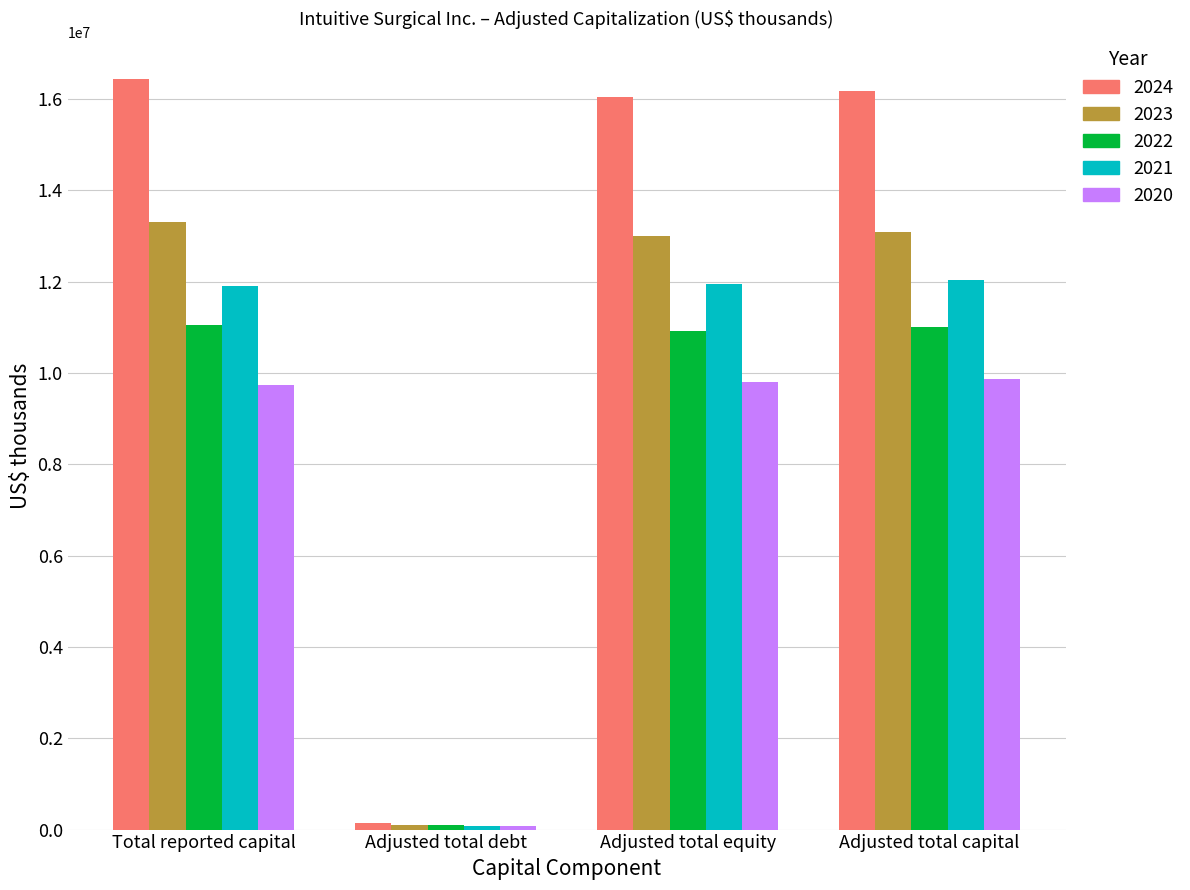

Count the number of data series in this chart.

5